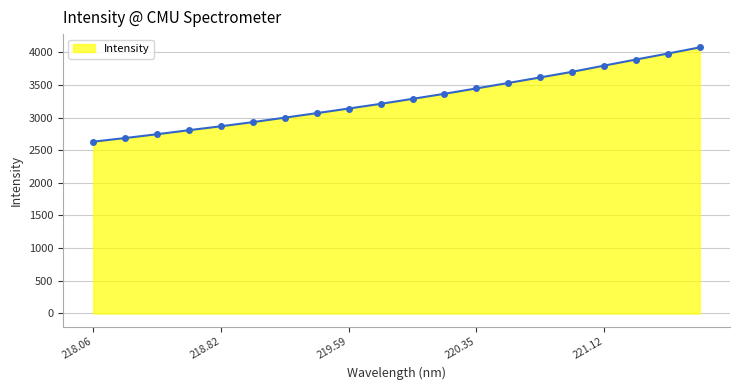

What is the value of the 13th point from the left?

3445.8